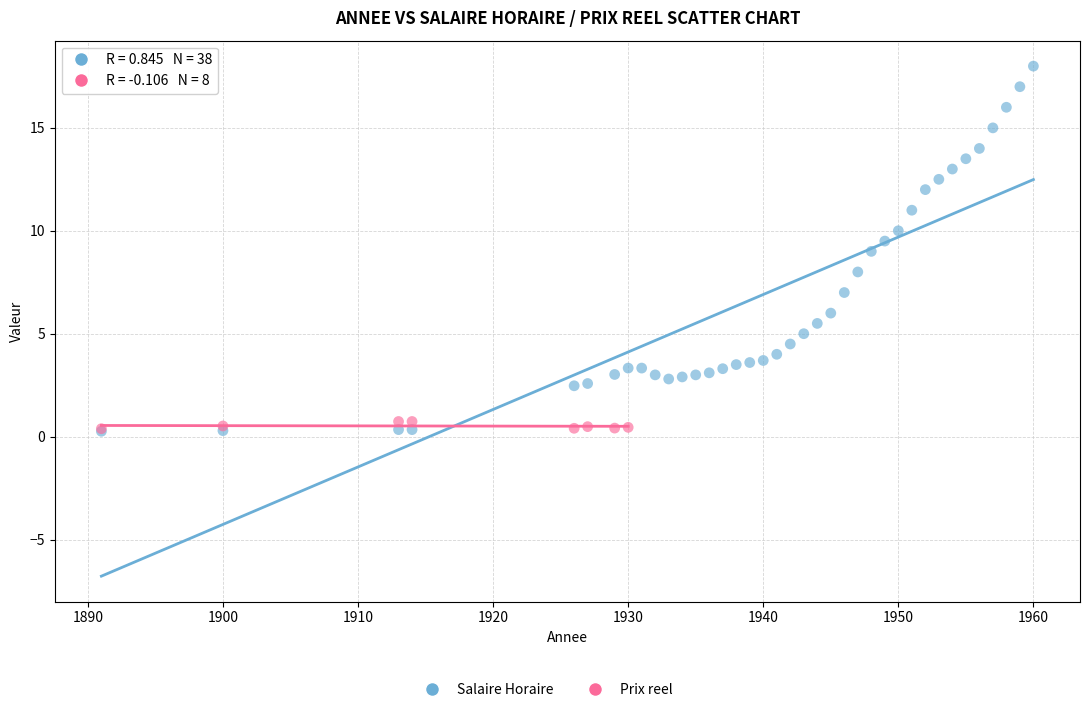

Which series has the largest Y range (max minus min)?

Salaire Horaire